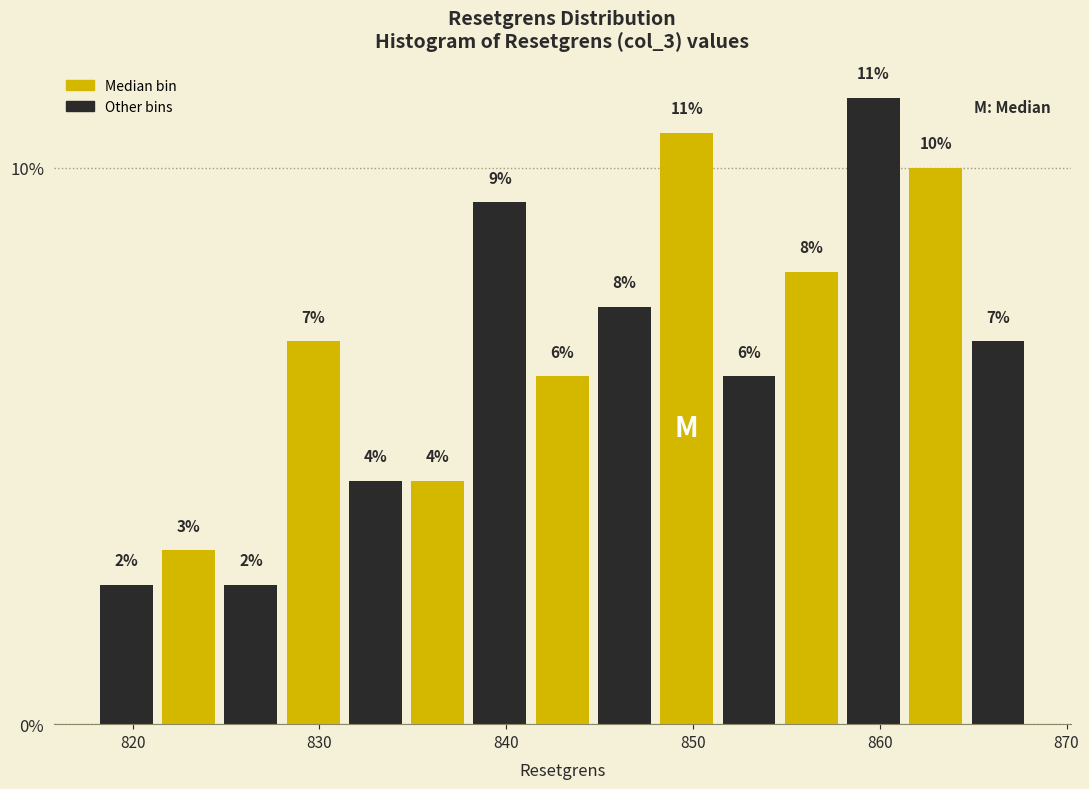

Read against the x-axis, roughly where is the centre of the tallest bar?

860